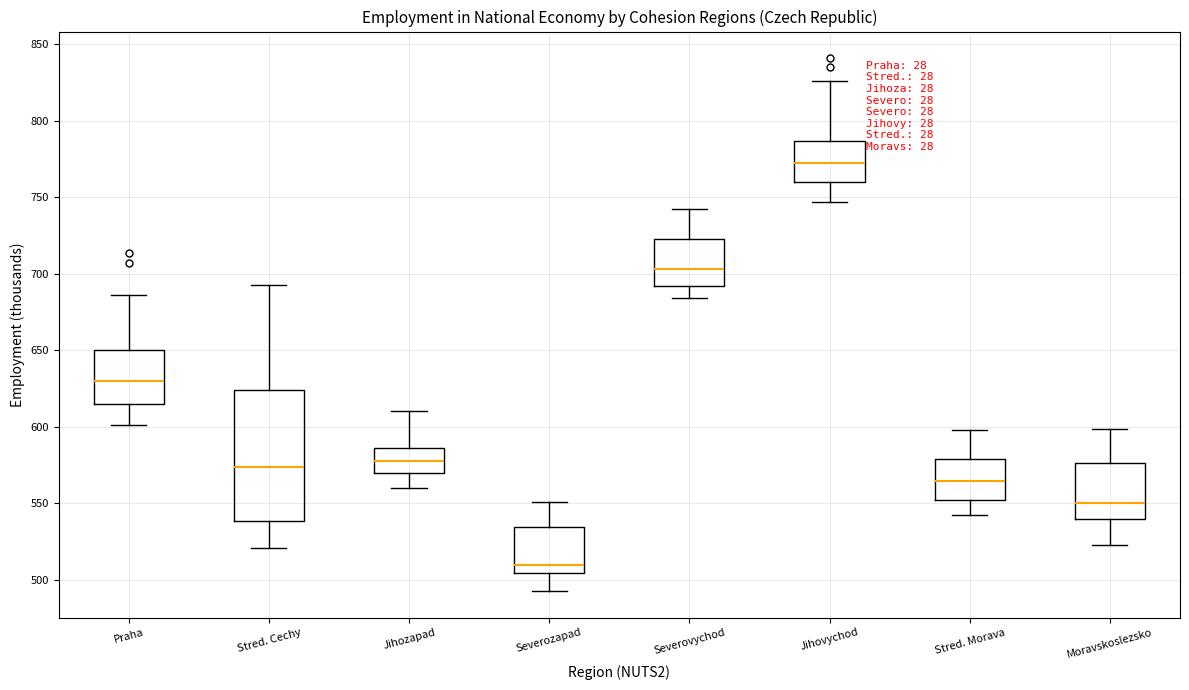

Reading left to right, transcribe this box plot: for each box, give where its median line is, the range the box spans, and where its two whiskers end, as read against the y-axis. The values are not printed on the chart, so give them approximately, as read against the axis.

Praha: median 630, box 615 to 650, whiskers 600 to 685
Stred. Cechy: median 575, box 540 to 625, whiskers 520 to 690
Jihozapad: median 575, box 570 to 585, whiskers 560 to 610
Severozapad: median 510, box 505 to 535, whiskers 495 to 550
Severovychod: median 705, box 690 to 725, whiskers 685 to 740
Jihovychod: median 770, box 760 to 785, whiskers 745 to 825
Stred. Morava: median 565, box 550 to 580, whiskers 540 to 600
Moravskoslezsko: median 550, box 540 to 575, whiskers 525 to 600